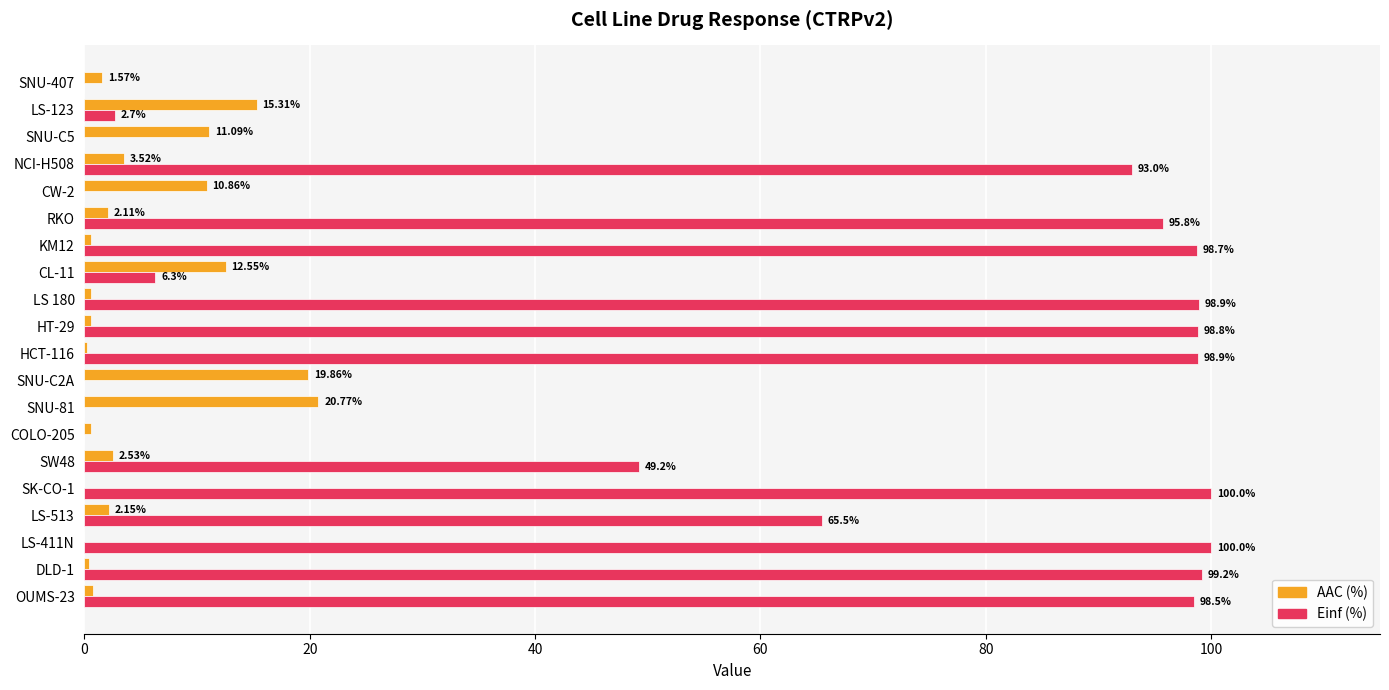

Between SNU-C5 and LS-123, which series saw the biggest shift?

AAC (%)